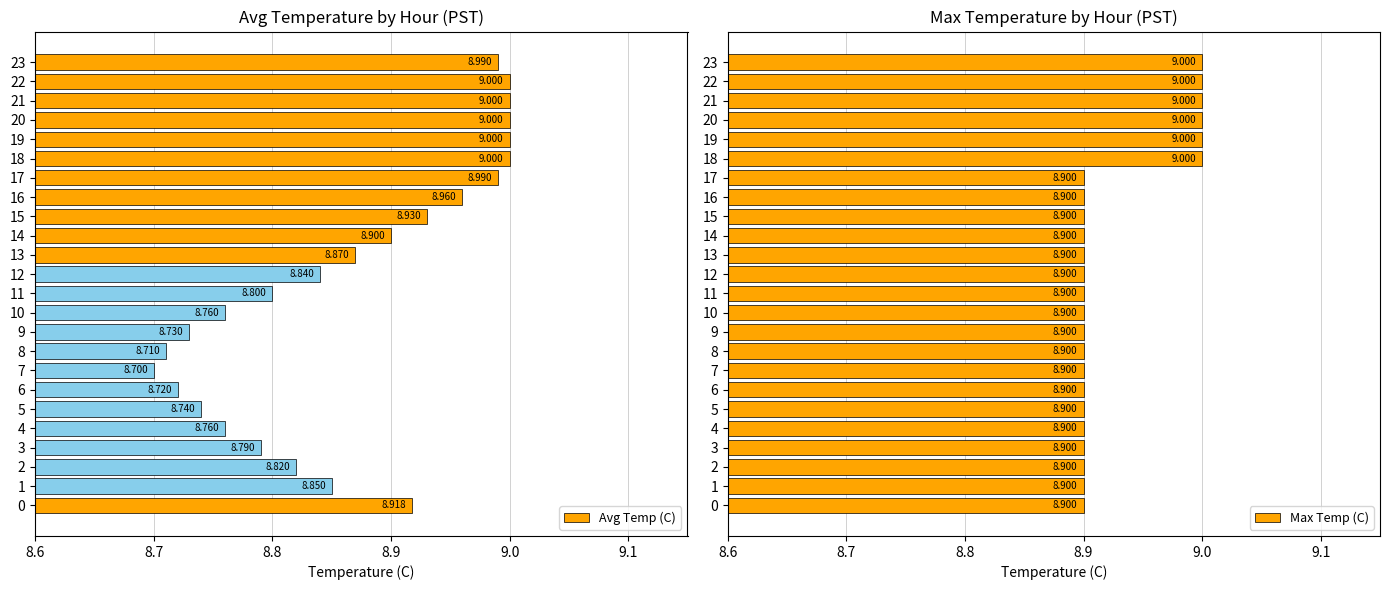

What is the sum of the Max Temp (C) values at 18 and 7?

17.9